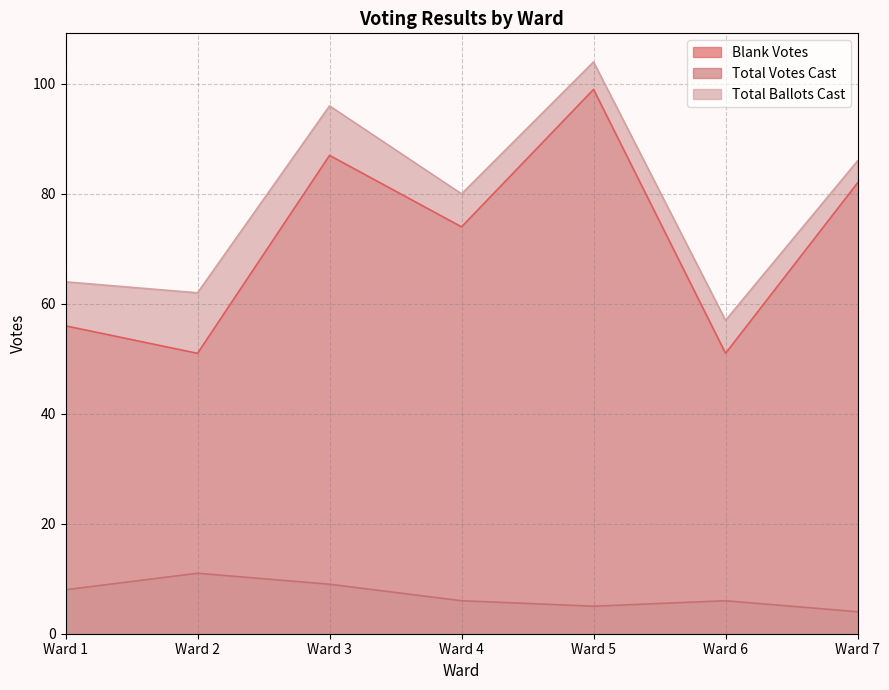

Which series has the largest total across all categories?

Total Ballots Cast